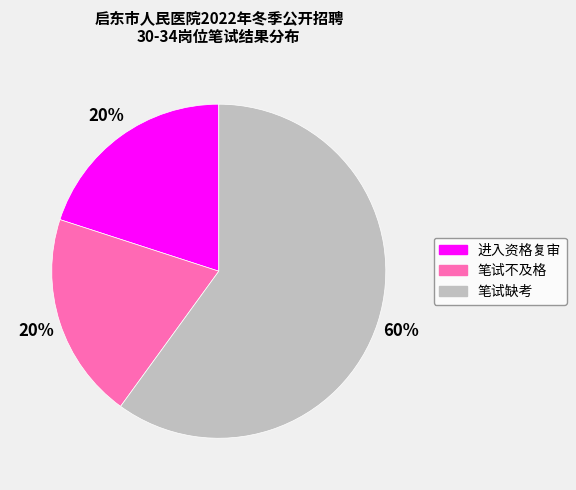

Count the number of slices in the pie.

3